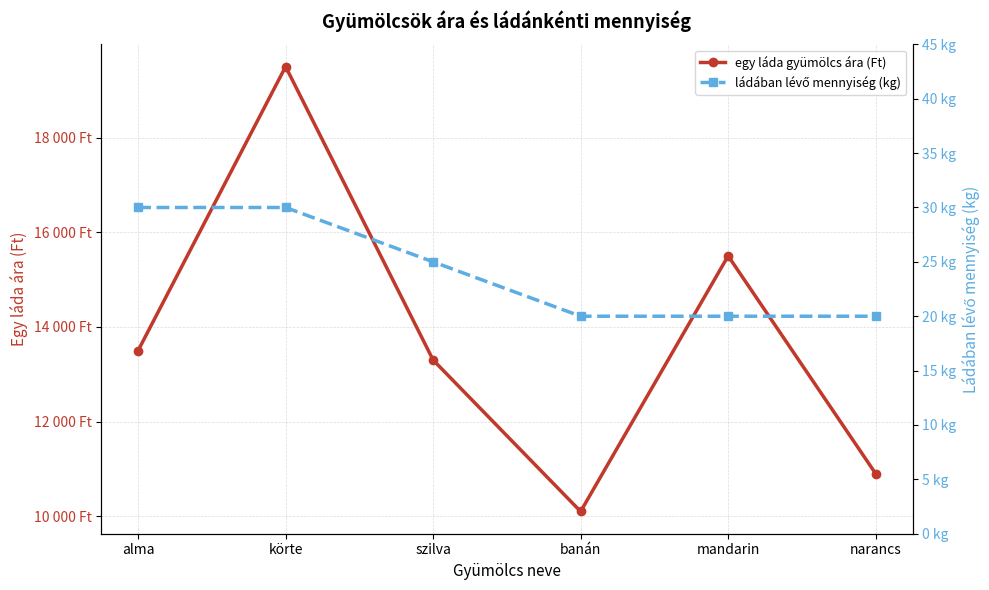

Reading left to right, transcribe all the data shown in this chart.

egy láda gyümölcs ára (Ft): 13500	19500	13300	10100	15500	10900
ládában lévő mennyiség (kg): 30	30	25	20	20	20